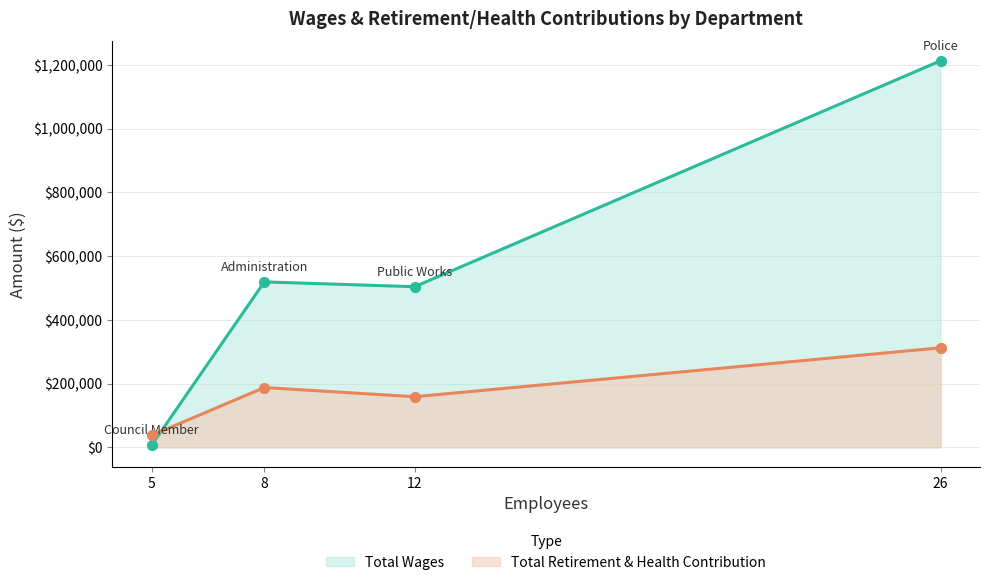

At how many categories does at least one series exceed 221637?

3